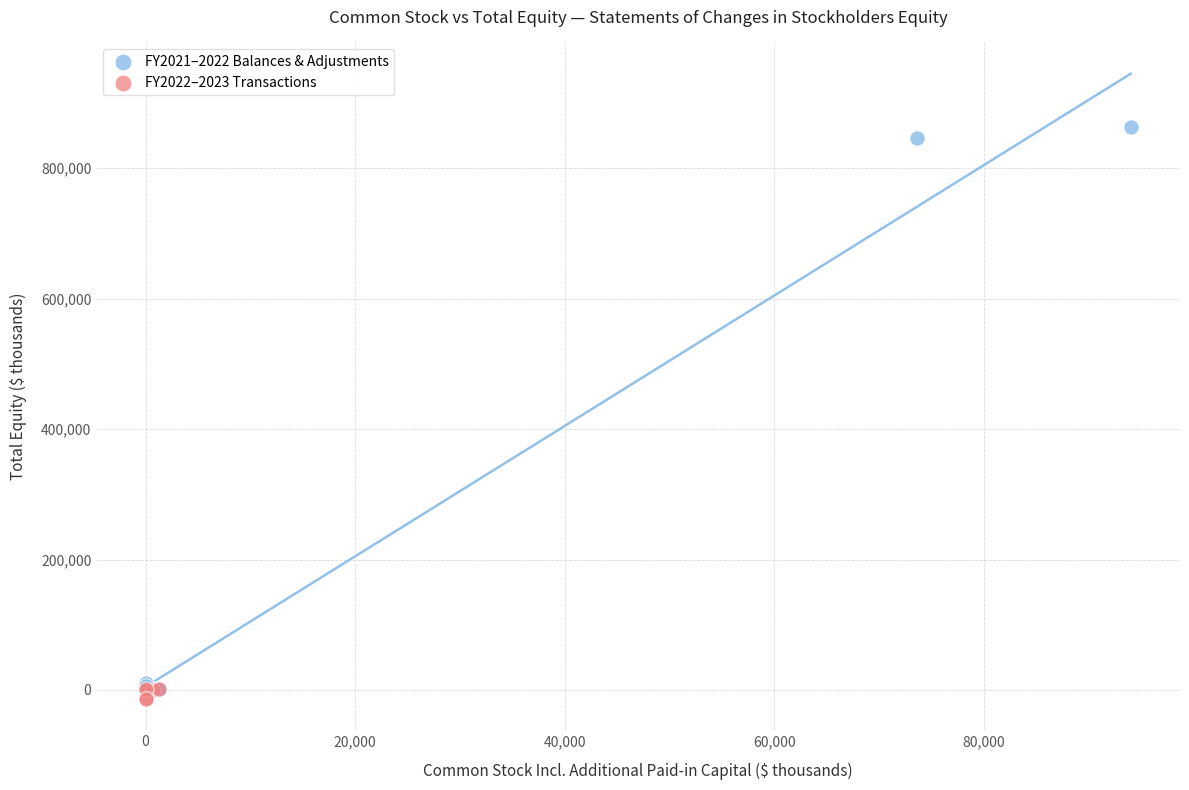

Which series contains the lowest Y value?

FY2022–2023 Transactions